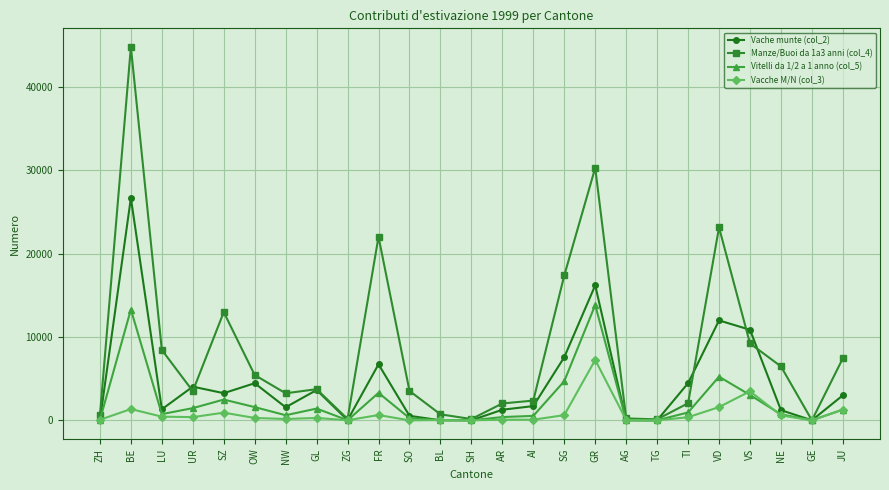

Which series has the widest spread of values?

Manze/Buoi da 1a3 anni (col_4)